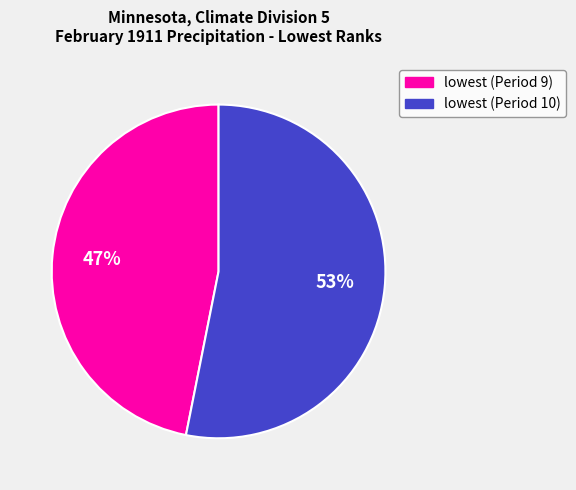

How many segments does this pie chart have?

2